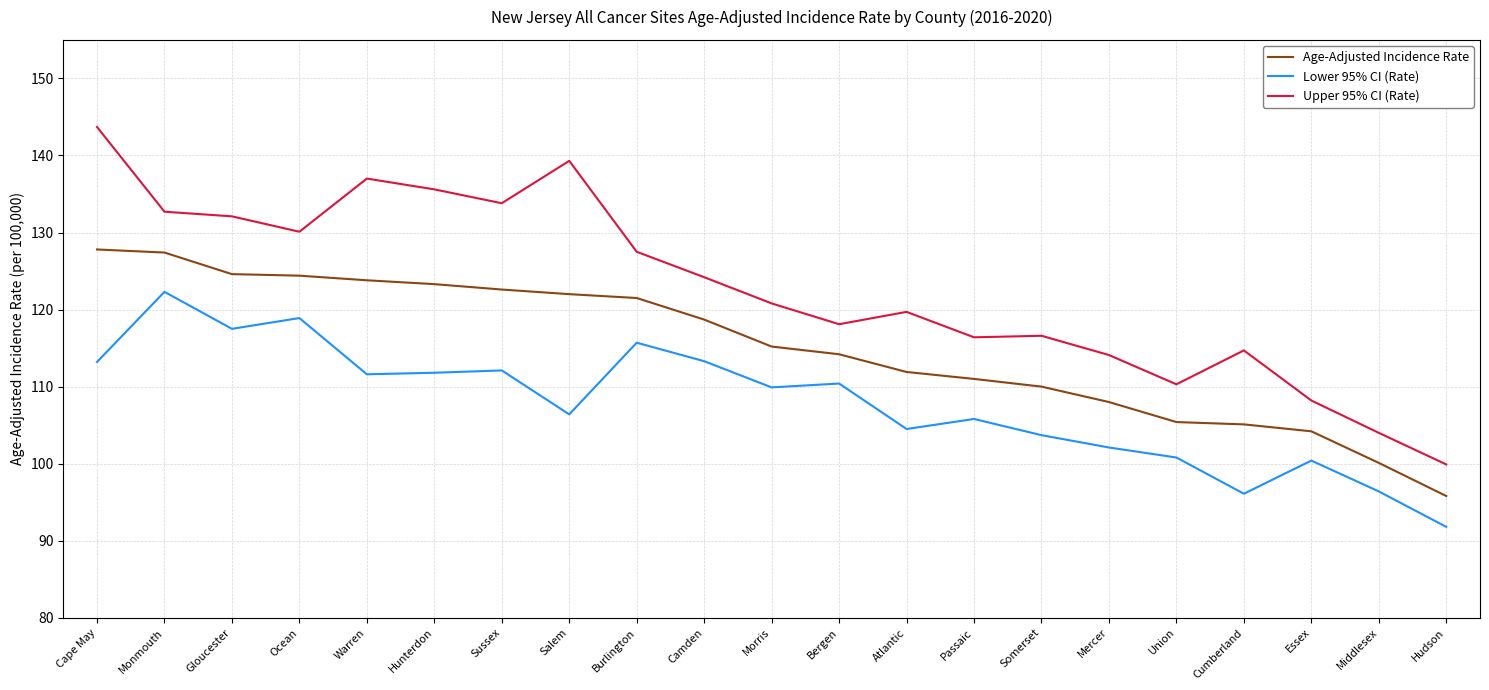

What position from the right is Salem?

14